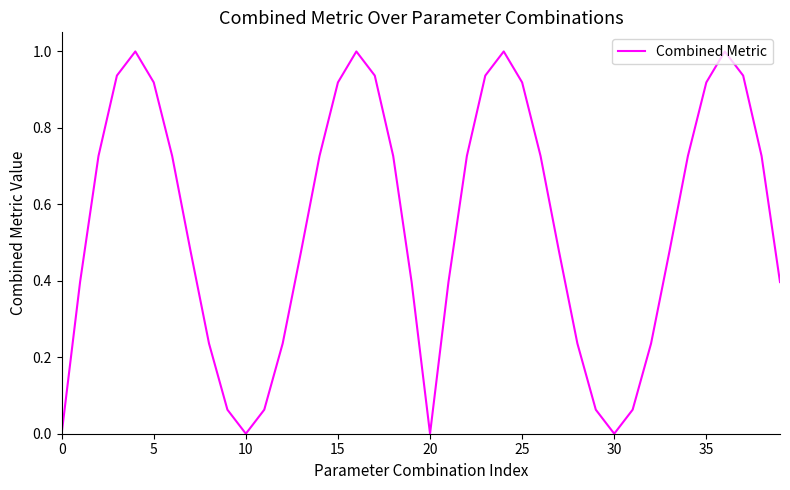

What is the difference between the maximum and minimum values?

1.0